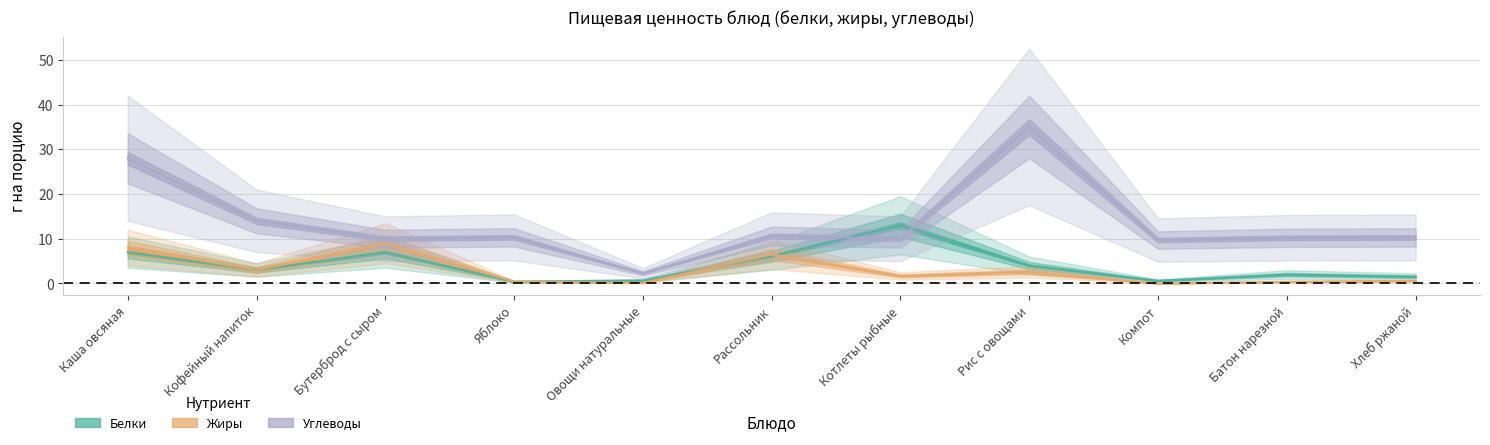

The value of Углеводы at Батон нарезной is 10.2. True or false?

True